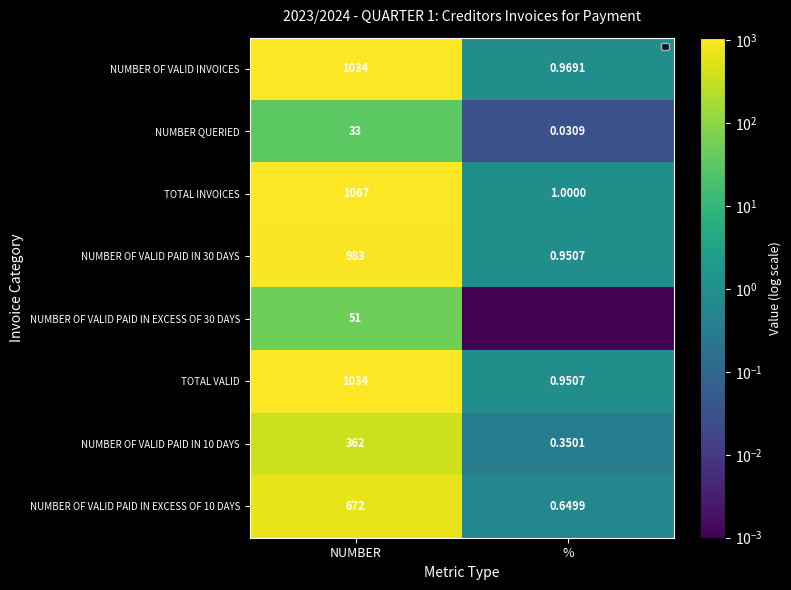

Between NUMBER and %, which is larger?

NUMBER